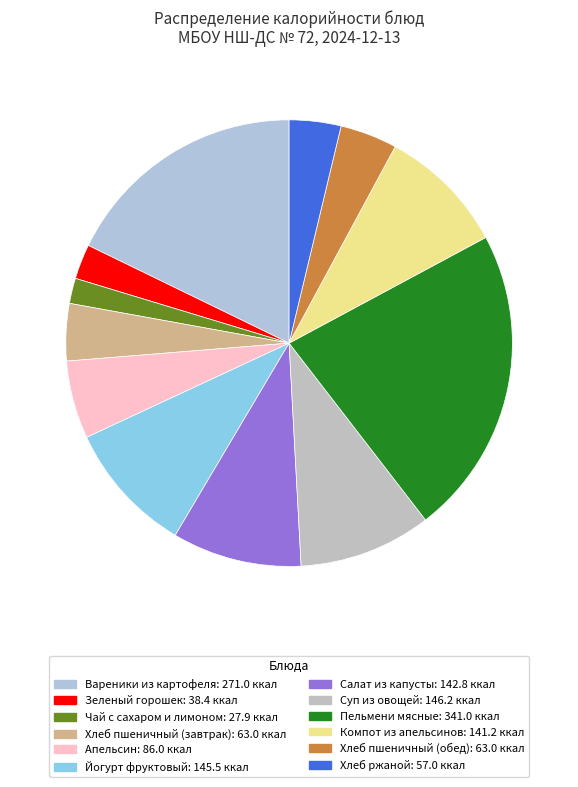

To the nearest percent, what is the average slice percentage?

8%